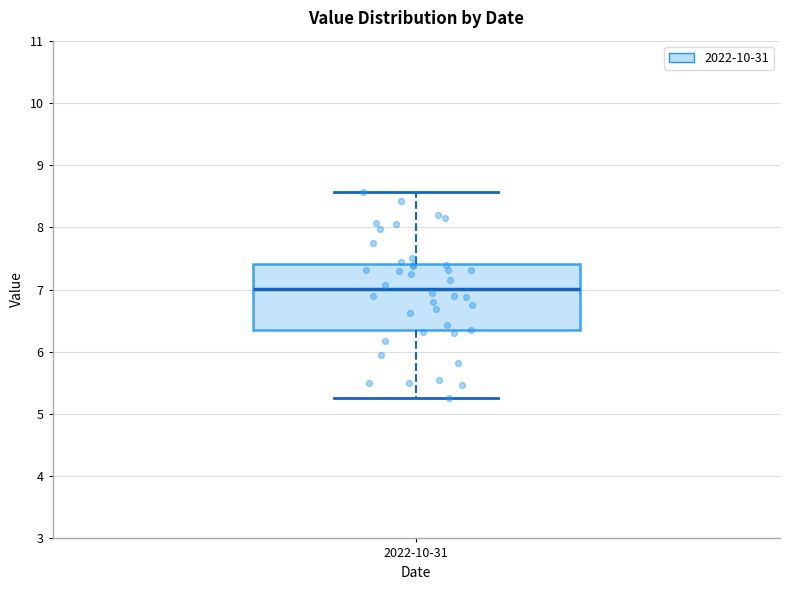

Transcribe this box plot: give where the median line is, the range the box spans, and where the two whiskers end, as read against the y-axis. The values are not printed on the chart, so give them approximately, as read against the axis.

median 7.0, box 6.3 to 7.4, whiskers 5.3 to 8.6